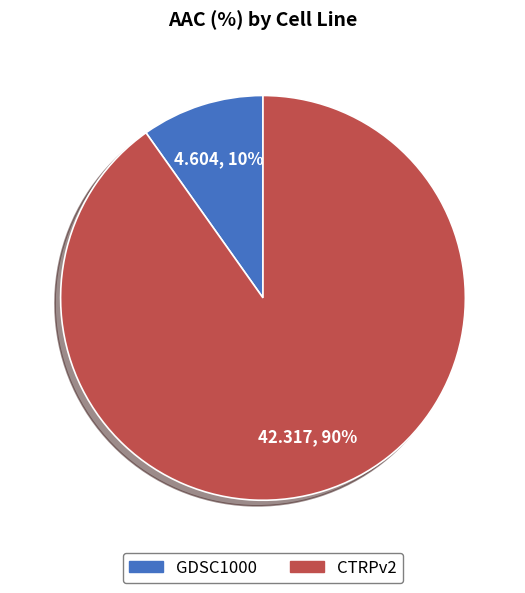

Which category has the smallest portion of the pie?

GDSC1000